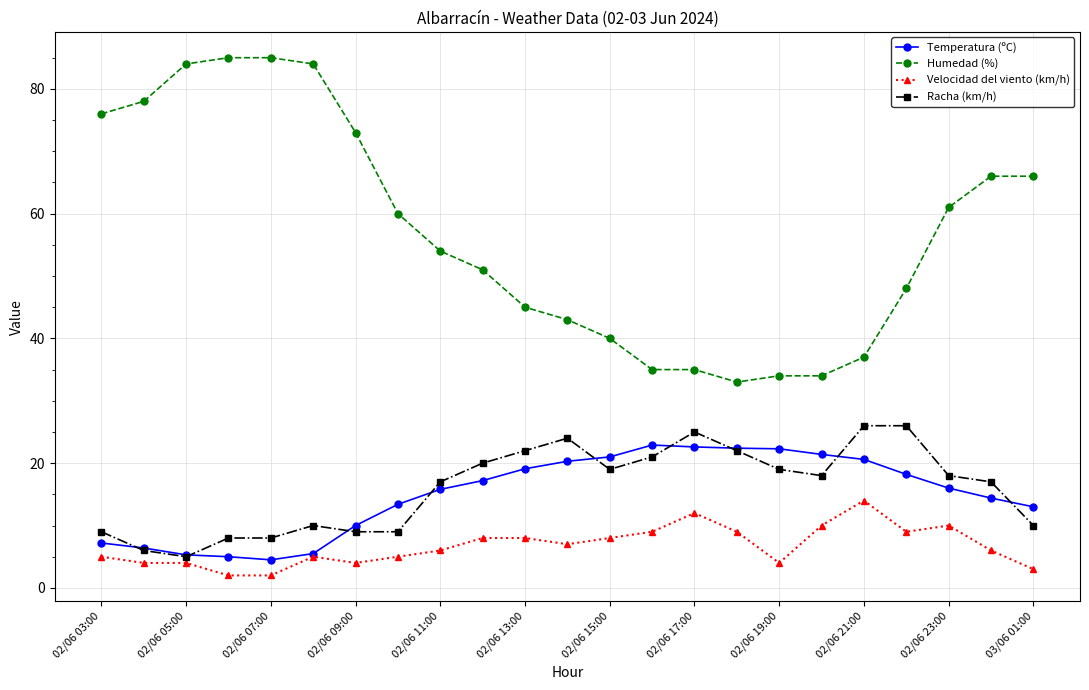

How many data points does each series have?

23